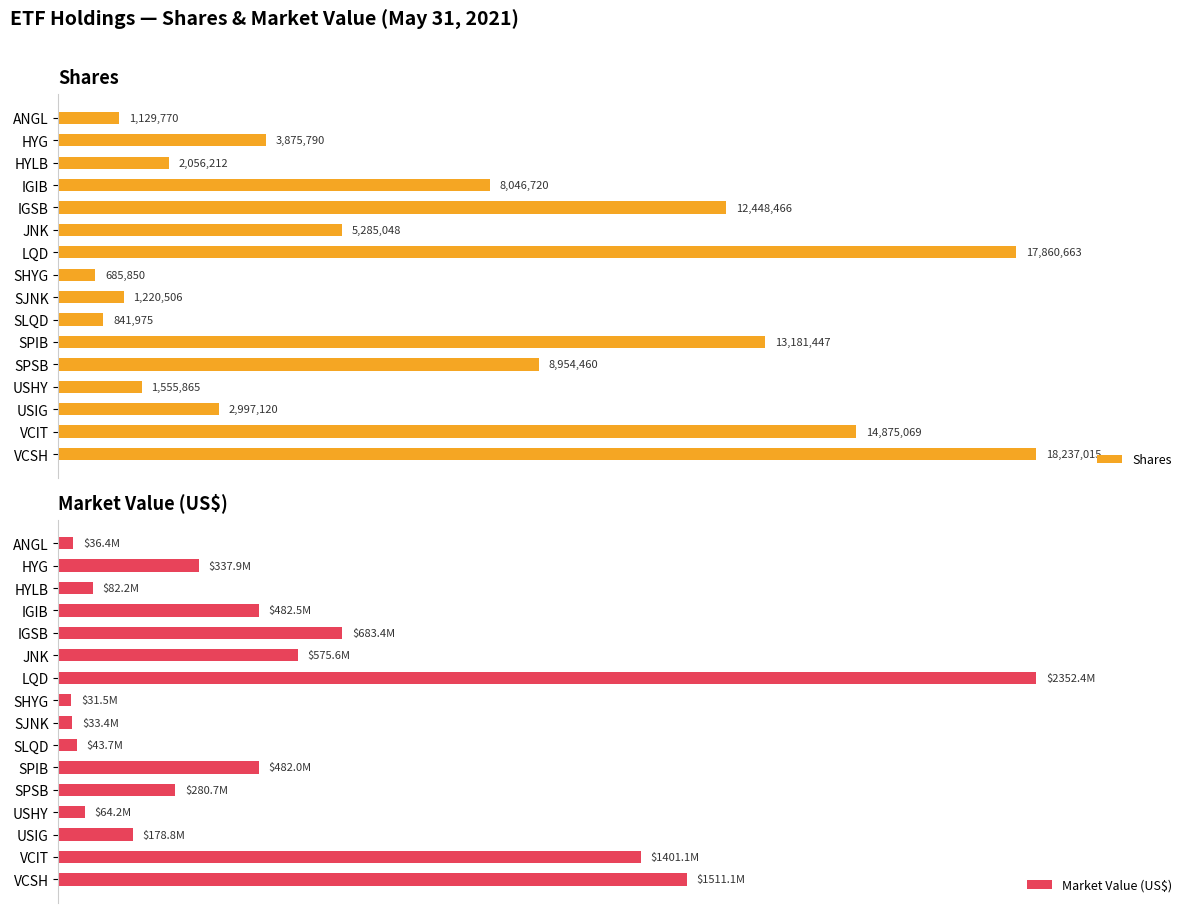

How many distinct data groups are displayed?

2